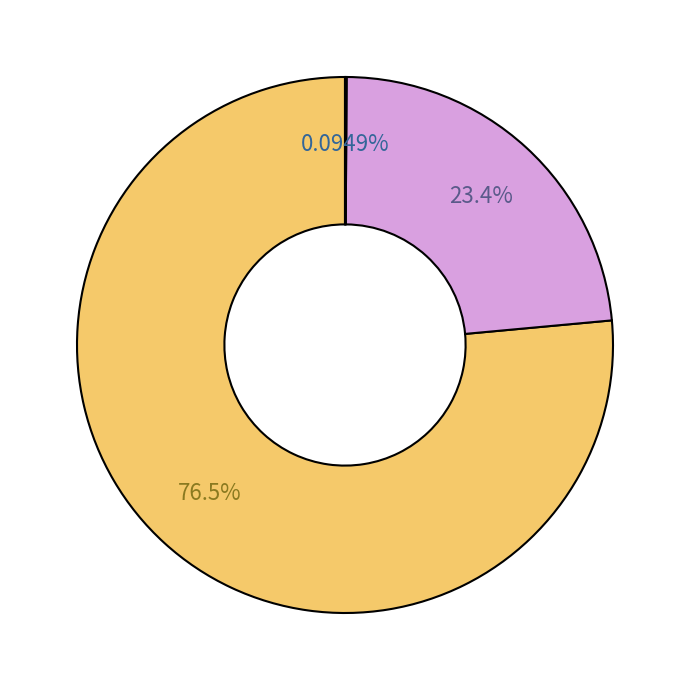

Is there a majority slice in this chart?

Yes